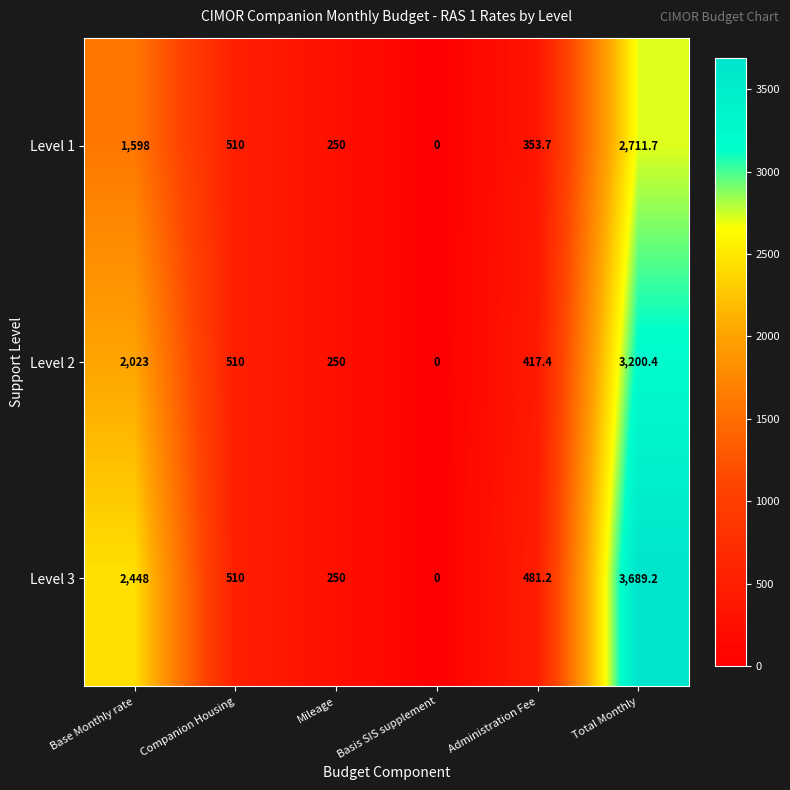

What is the average value of the Level 3 series?

1229.7